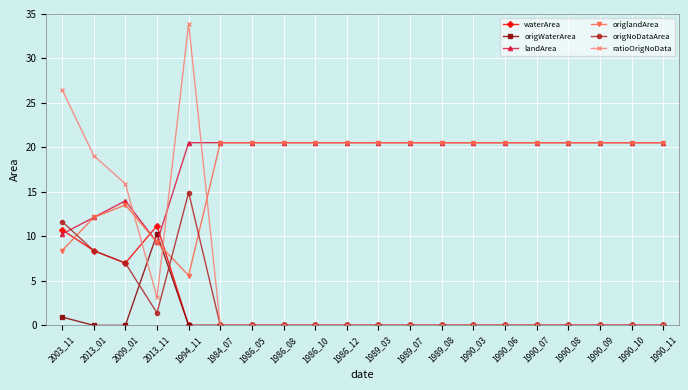

What is the label of the 19th point from the right?

2013_01